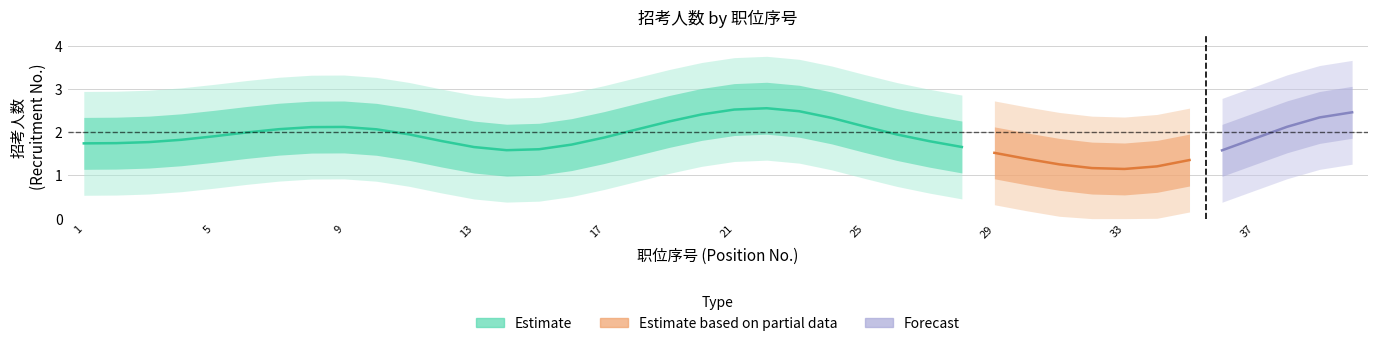

What is the greatest value displayed?

4